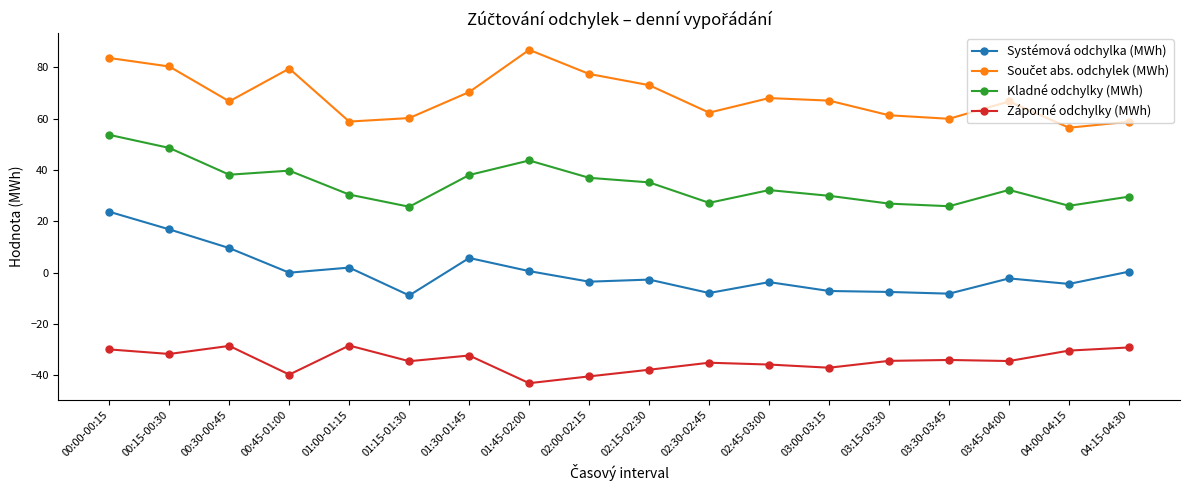

True or false: Systémová odchylka (MWh) and Záporné odchylky (MWh) intersect in this chart.

False